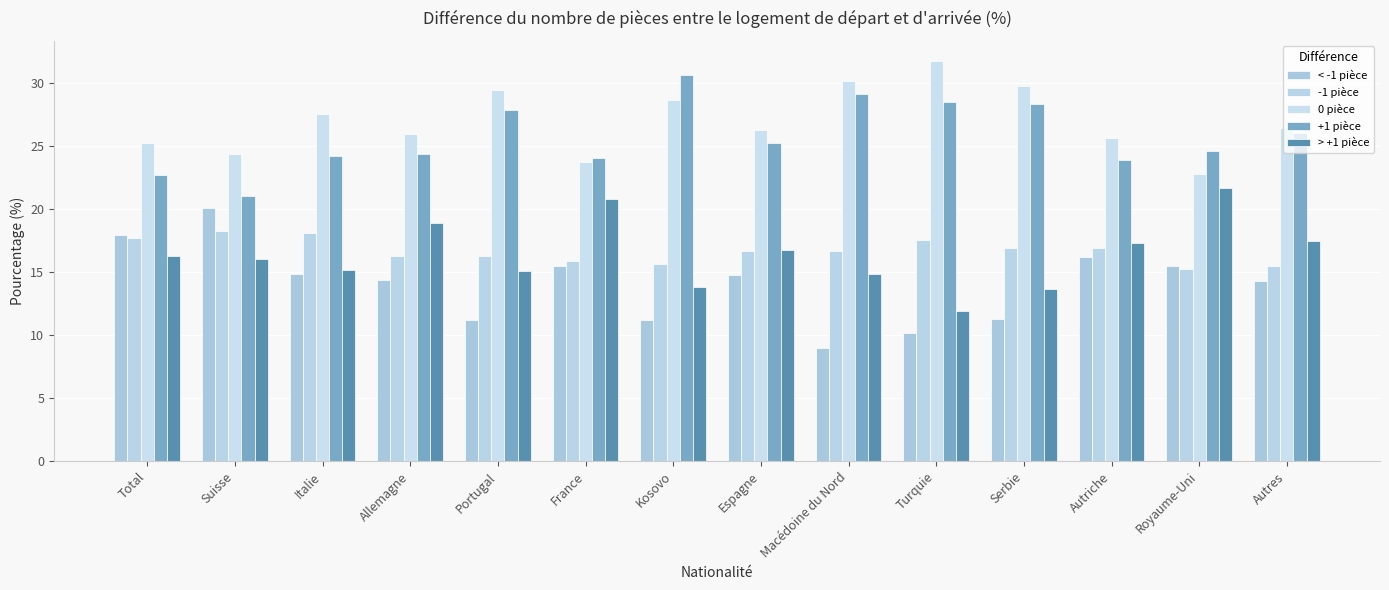

Reading left to right, what are all the values shown in this chart?

< -1 pièce: 18.0	20.1	14.9	14.4	11.2	15.5	11.2	14.8	9.0	10.2	11.3	16.2	15.5	14.3
-1 pièce: 17.7	18.3	18.1	16.3	16.3	15.9	15.7	16.7	16.7	17.6	16.9	16.9	15.3	15.5
0 pièce: 25.3	24.4	27.6	26.0	29.5	23.8	28.7	26.3	30.2	31.8	29.8	25.7	22.8	26.5
+1 pièce: 22.7	21.1	24.2	24.4	27.9	24.1	30.7	25.3	29.2	28.5	28.4	23.9	24.6	26.1
> +1 pièce: 16.3	16.1	15.2	18.9	15.1	20.8	13.8	16.8	14.9	11.9	13.7	17.3	21.7	17.5